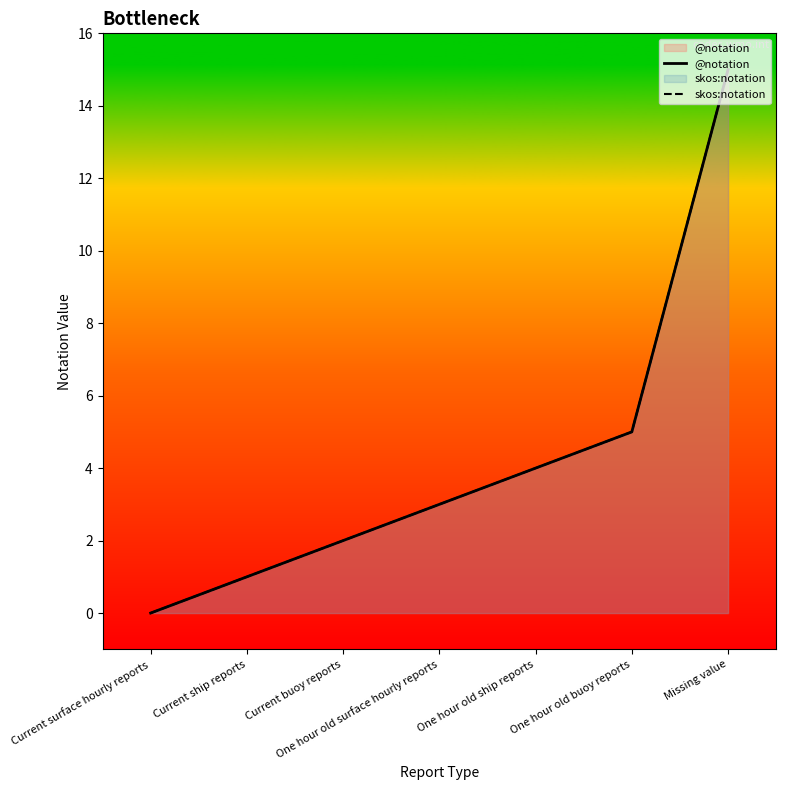

At which label does @notation first exceed 3?

One hour old ship reports